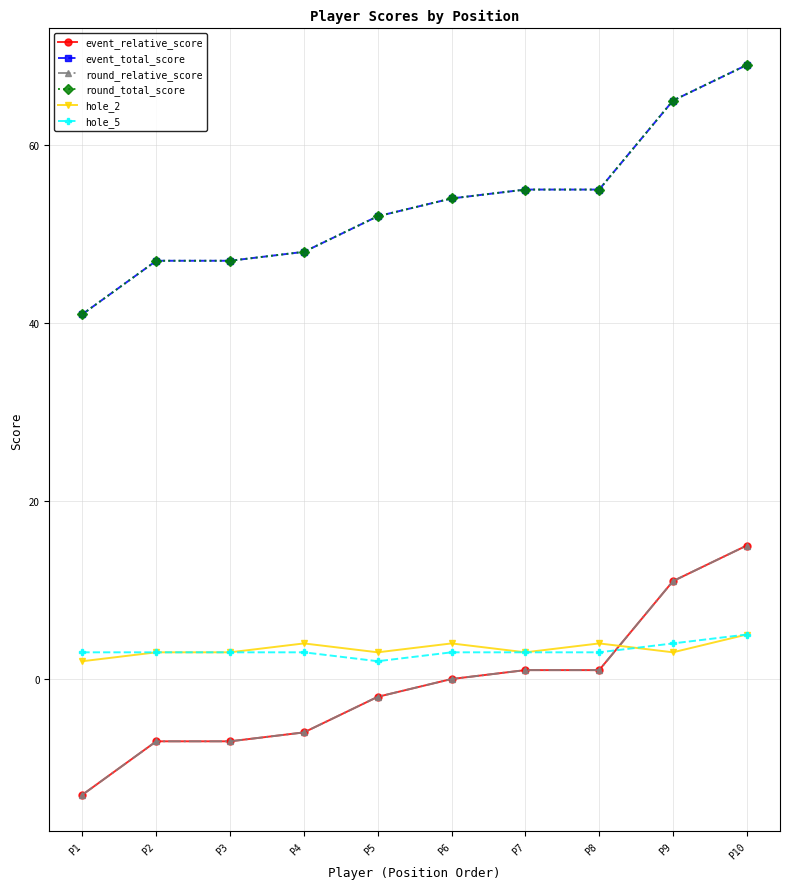

Is it true that hole_5 equals 7 at P9?

False